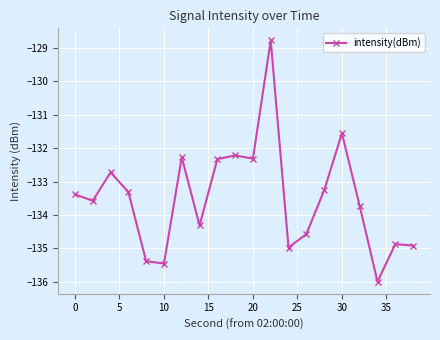

Reading right to left, extract all data points from this chart.

-134.9	-134.9	-136.0	-133.7	-131.6	-133.3	-134.6	-135.0	-128.8	-132.3	-132.2	-132.3	-134.3	-132.3	-135.5	-135.4	-133.3	-132.7	-133.6	-133.4